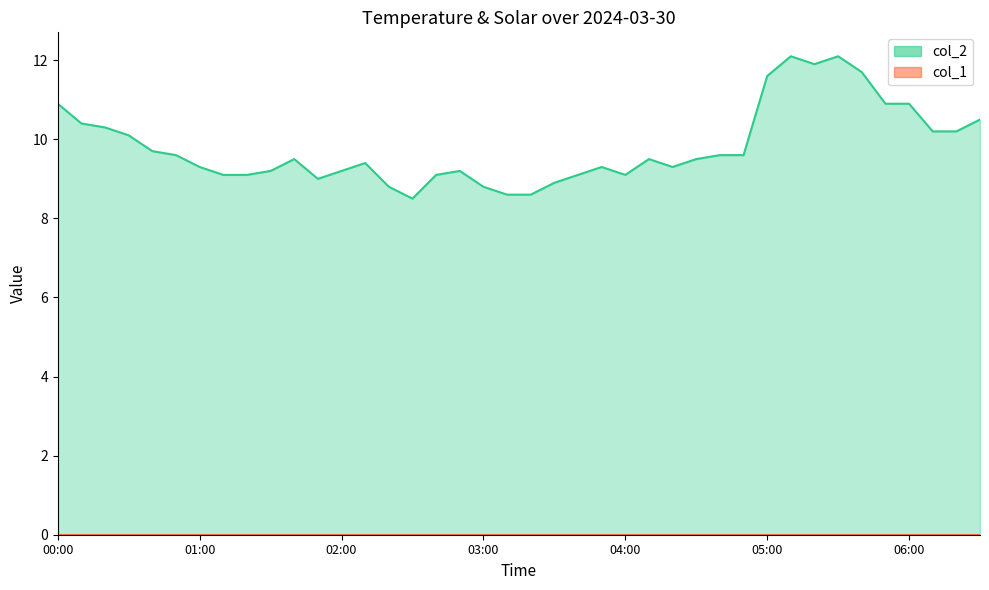

What is the minimum value shown in the chart?

8.5